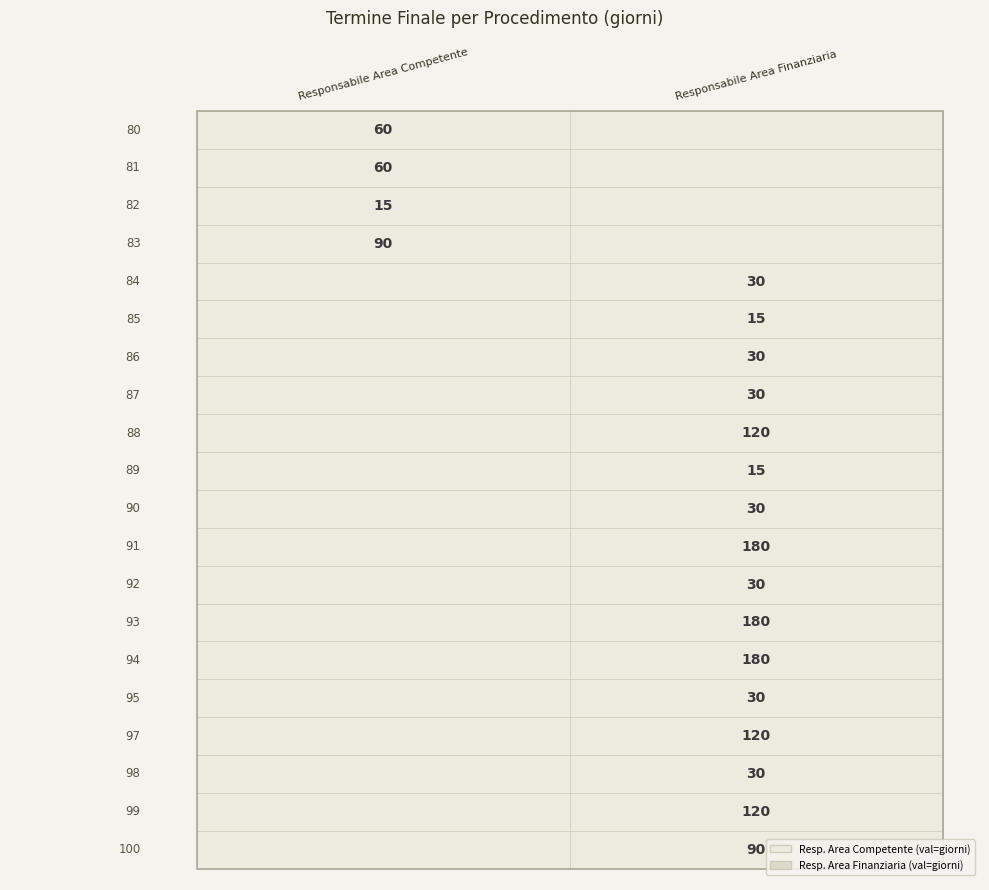

True or false: the data shows 40 at 6.

False